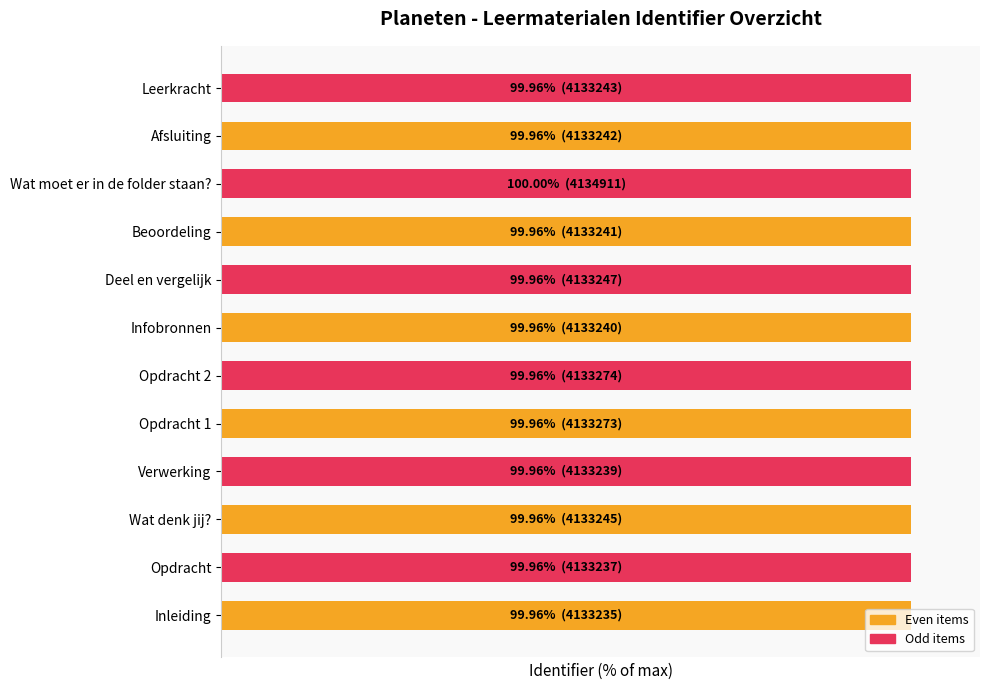

List the labels in order of value, largest first.

Wat moet er in de folder staan?, Opdracht 2, Opdracht 1, Deel en vergelijk, Wat denk jij?, Leerkracht, Afsluiting, Beoordeling, Infobronnen, Verwerking, Opdracht, Inleiding